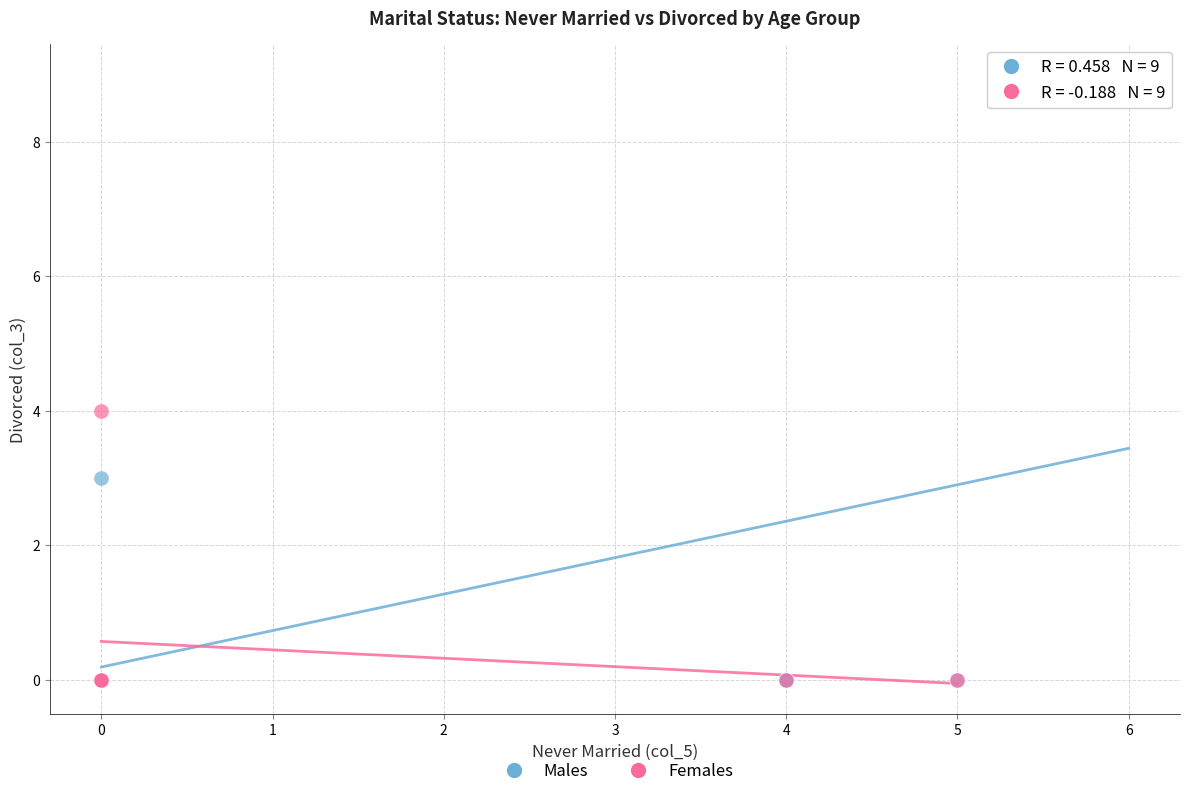

Which series contains the highest Y value?

Males